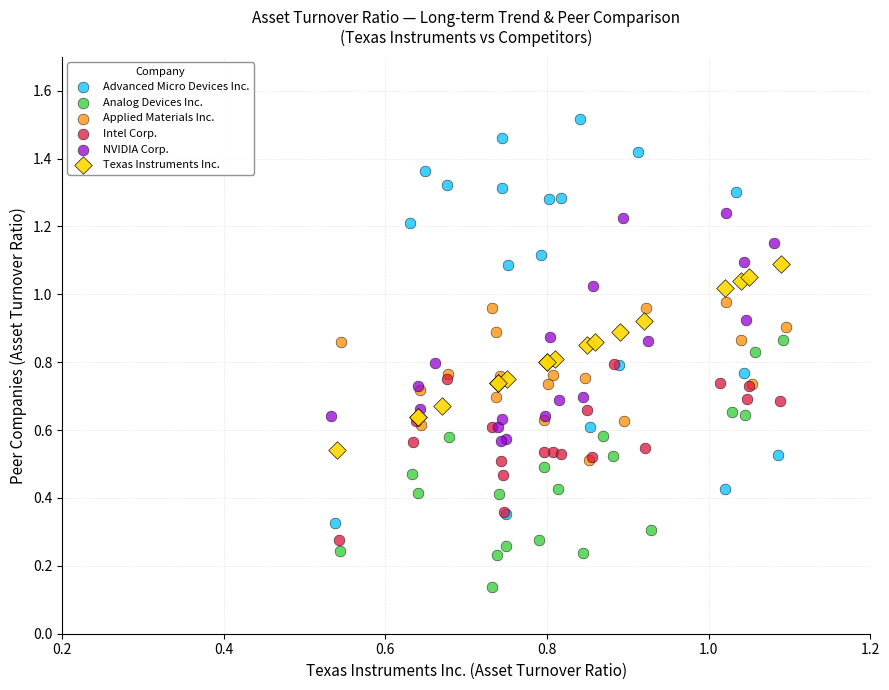

Which series reaches the minimum Y coordinate?

Analog Devices Inc.